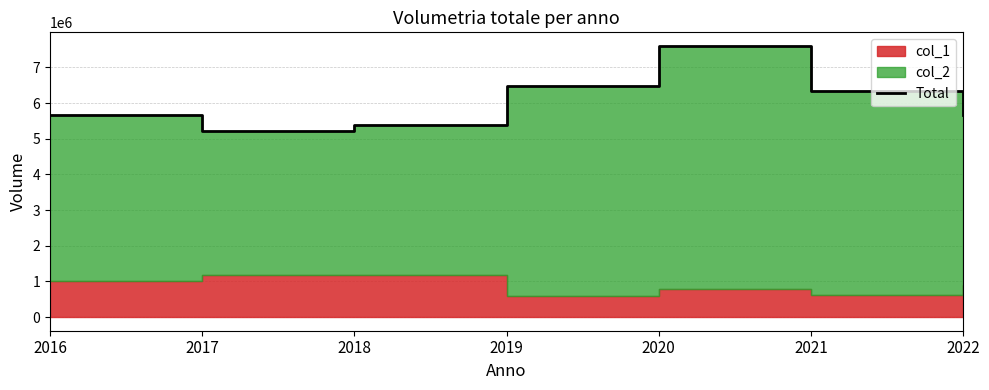

What is the difference between the values at 2018 and 2016?

300387